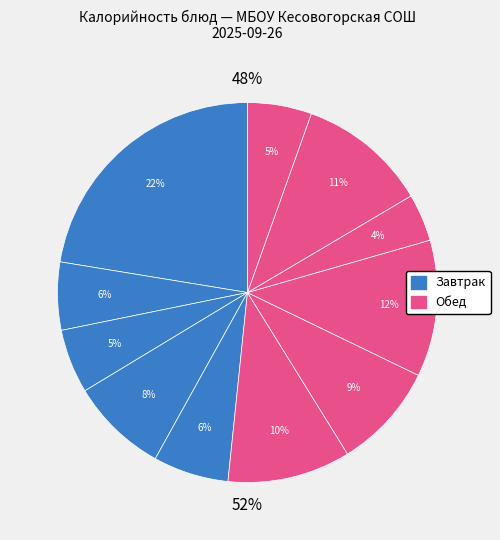

To the nearest percent, what is the difference between the Сок фруктовый (обед) and Вафли кондитерские slice percentages?

4%